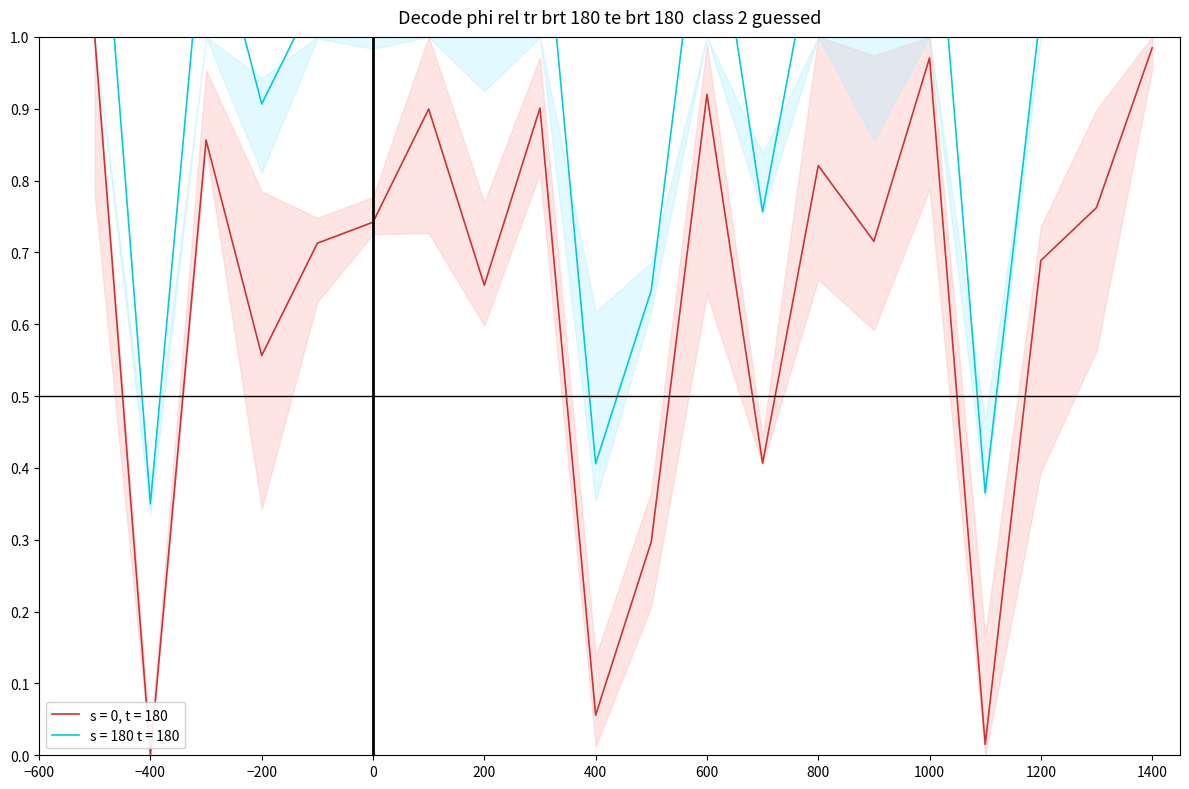

Is it true that s = 0, t = 180 equals 0.0 at 400?

False